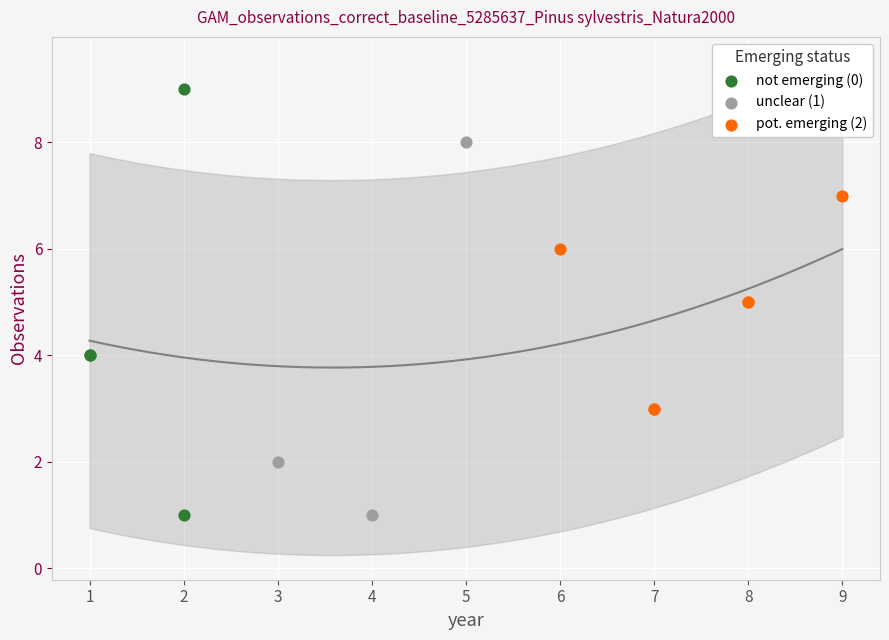

Which series has the largest Y range (max minus min)?

not emerging (0)